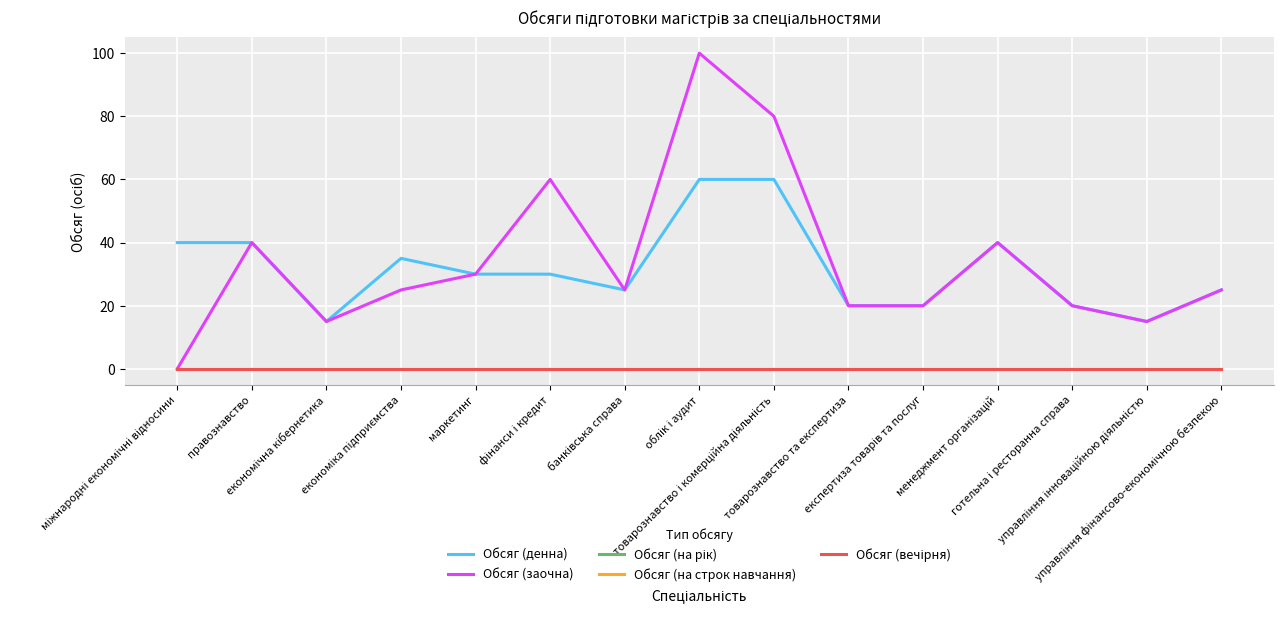

Which series has the largest range (max minus min)?

Обсяг (заочна)